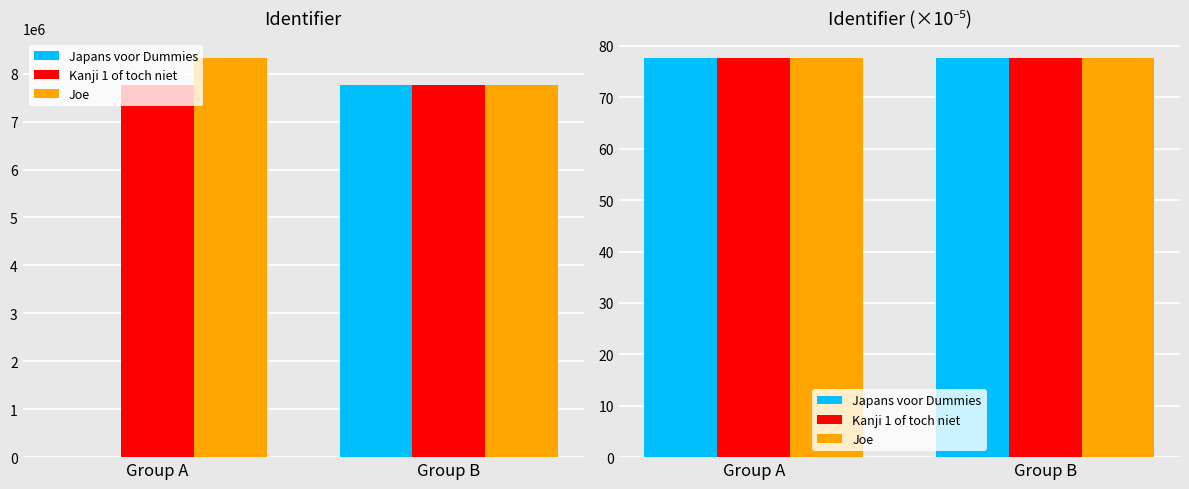

At Group A, list the series in order from smallest to largest.

Japans voor Dummies, Kanji 1 of toch niet, Joe